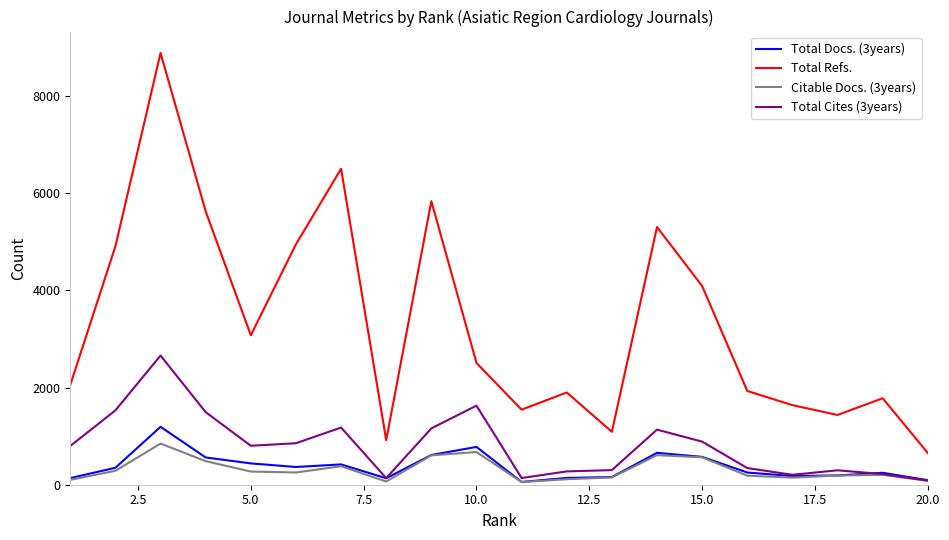

What is the greatest value displayed?

8887